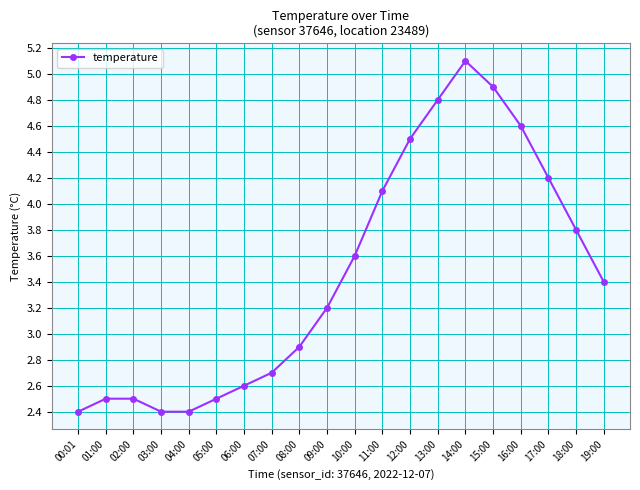

True or false: there are more than 2 points higher than both neighbors.

False